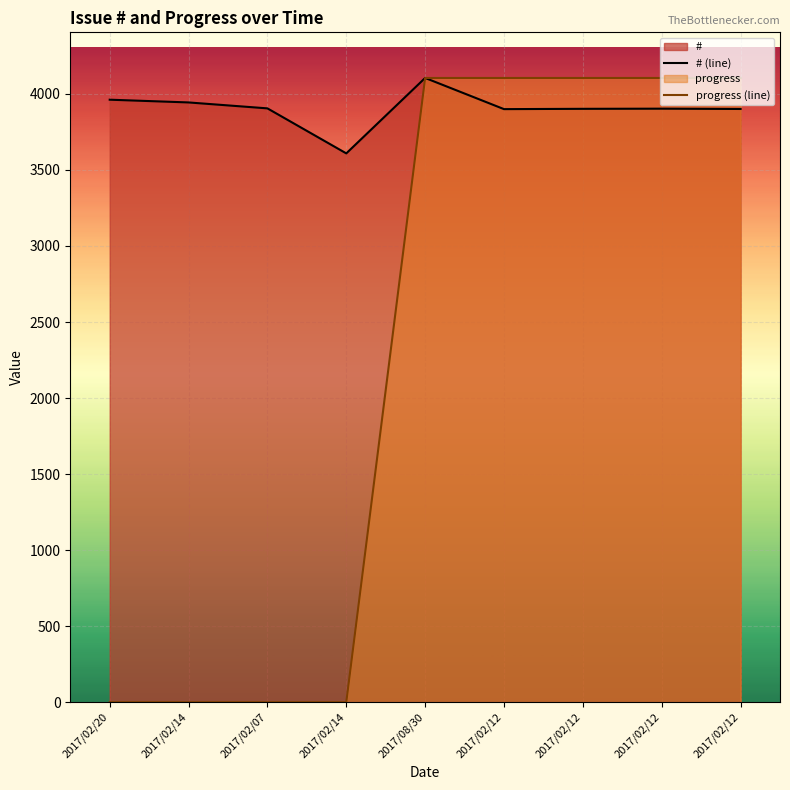

List the series in order of their overall mean, highest first.

# (line), progress (line)